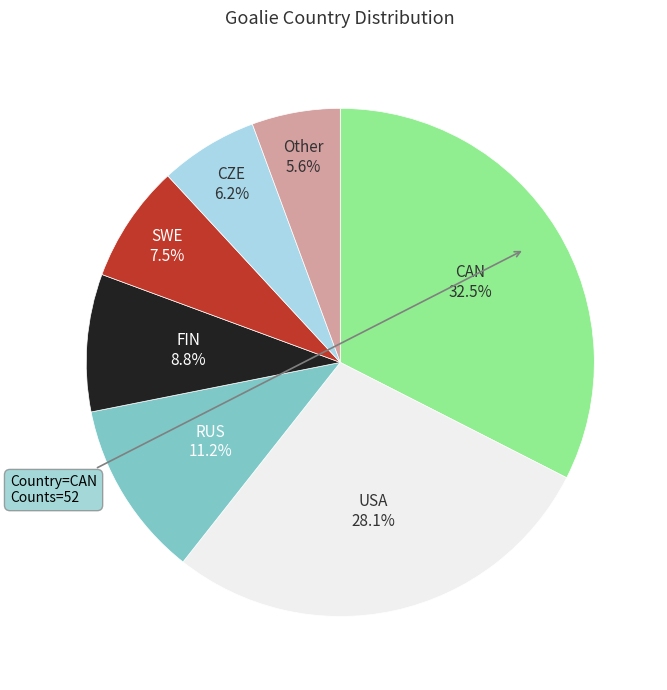

Is there a majority slice in this chart?

No